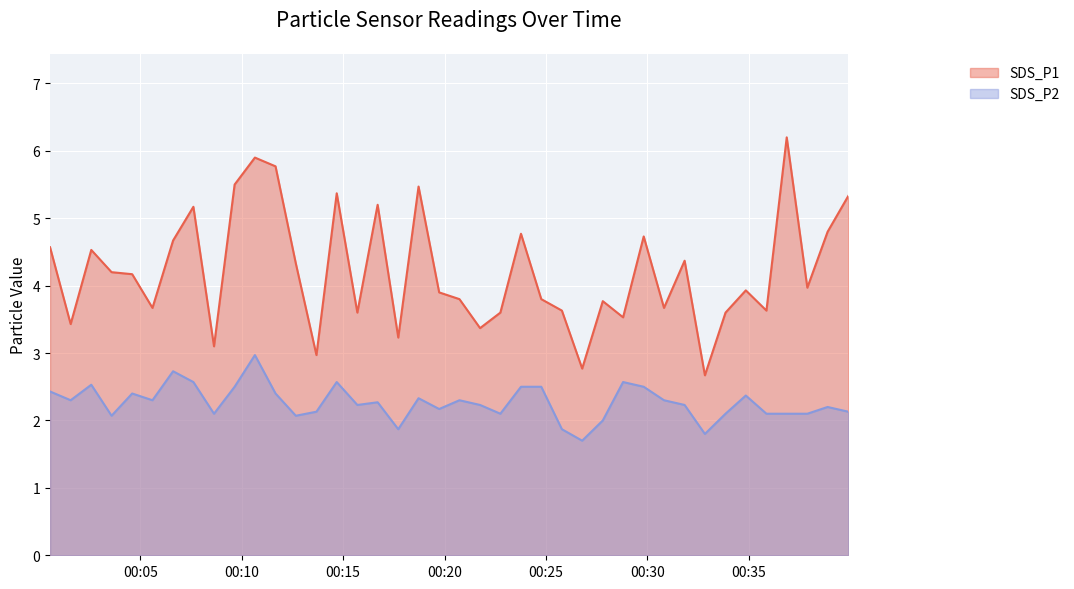

How many distinct data groups are displayed?

2